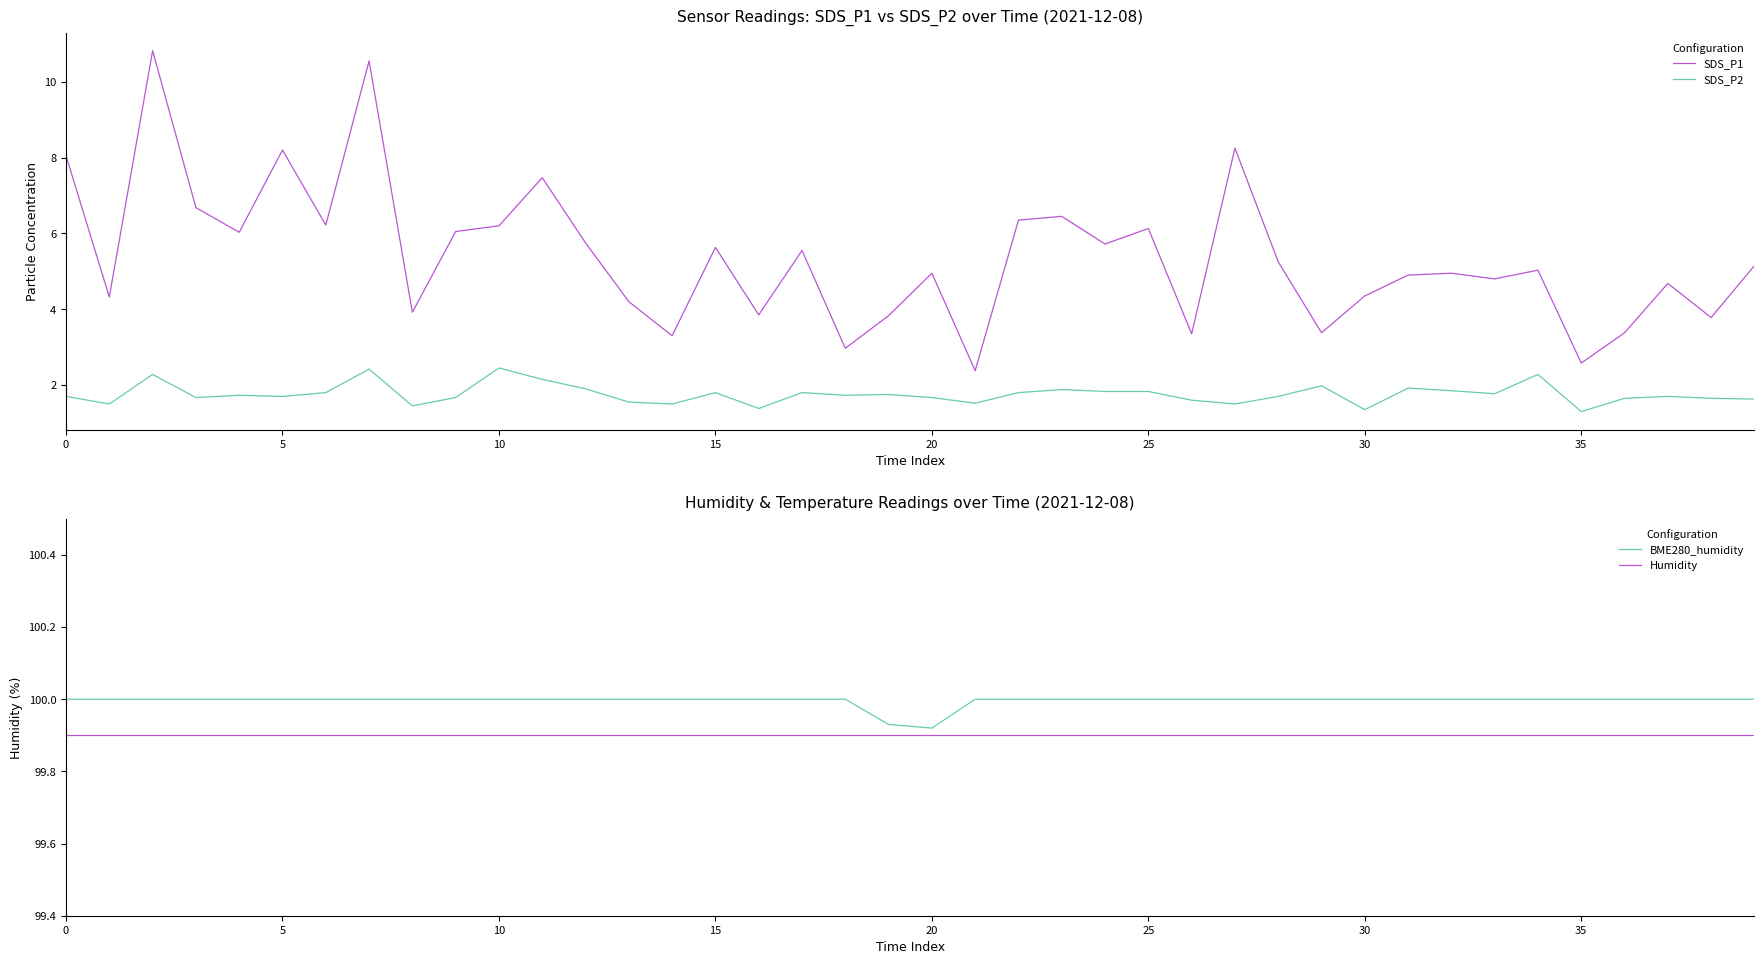

What is the lowest value of the SDS_P2 series?

1.3